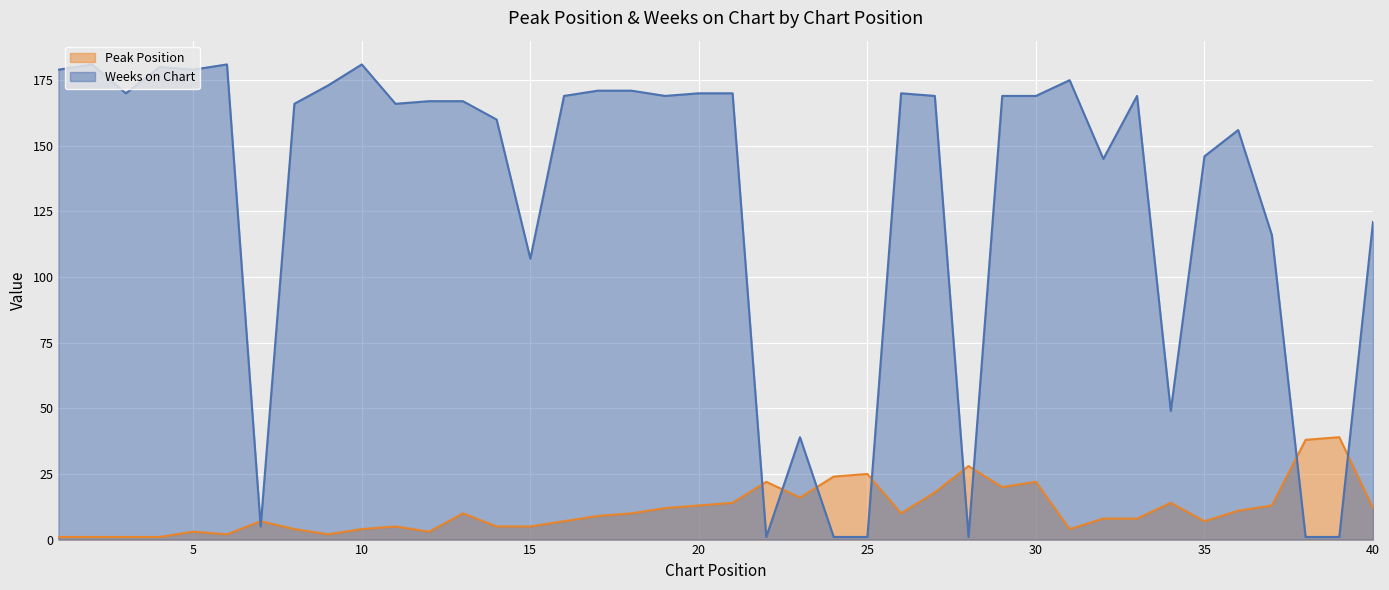

Where does the Weeks on Chart series first go above 169?

1